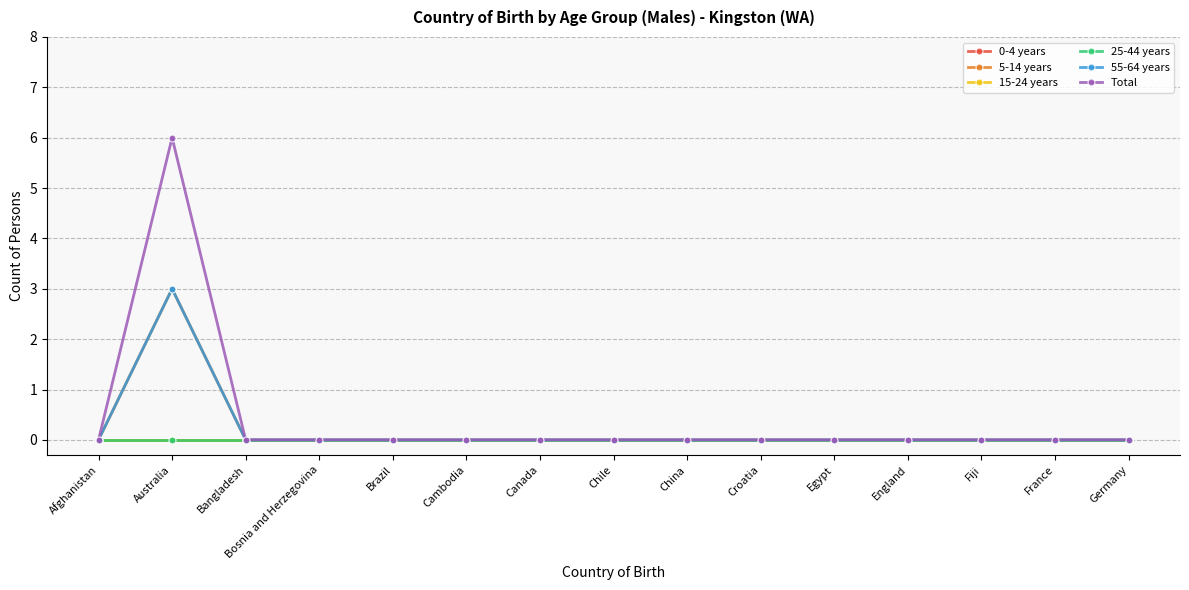

Is this an area chart (filled region under the line)?

No